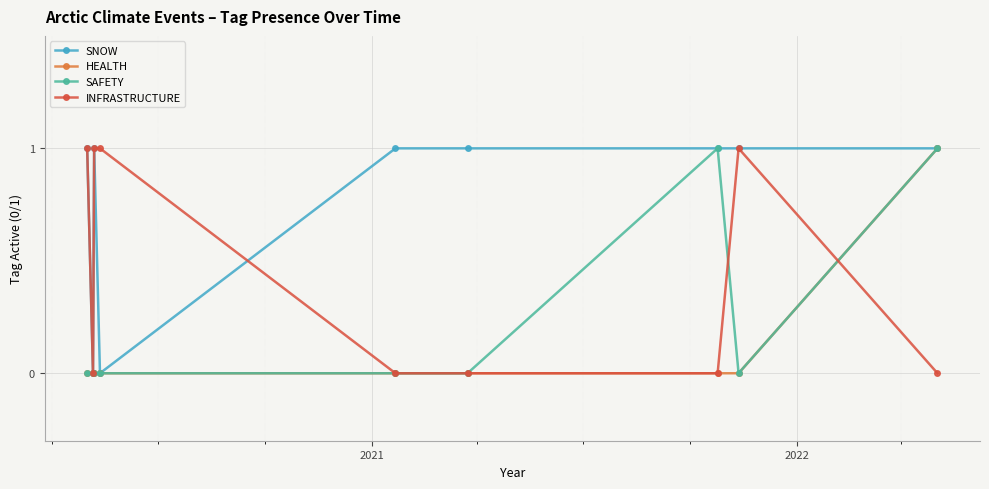

Which label corresponds to the smallest value in the chart?

2021